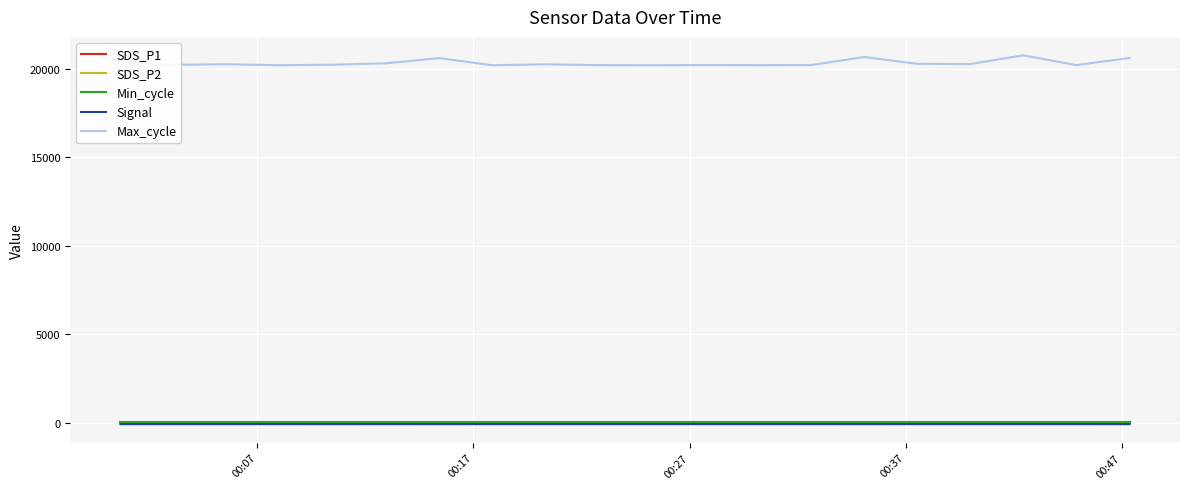

Which series has the widest spread of values?

Max_cycle